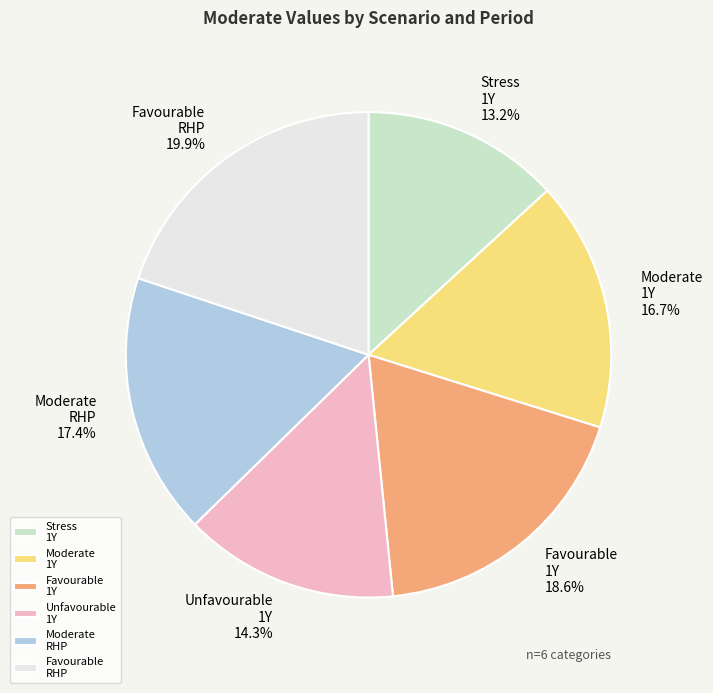

Count the number of slices in the pie.

6